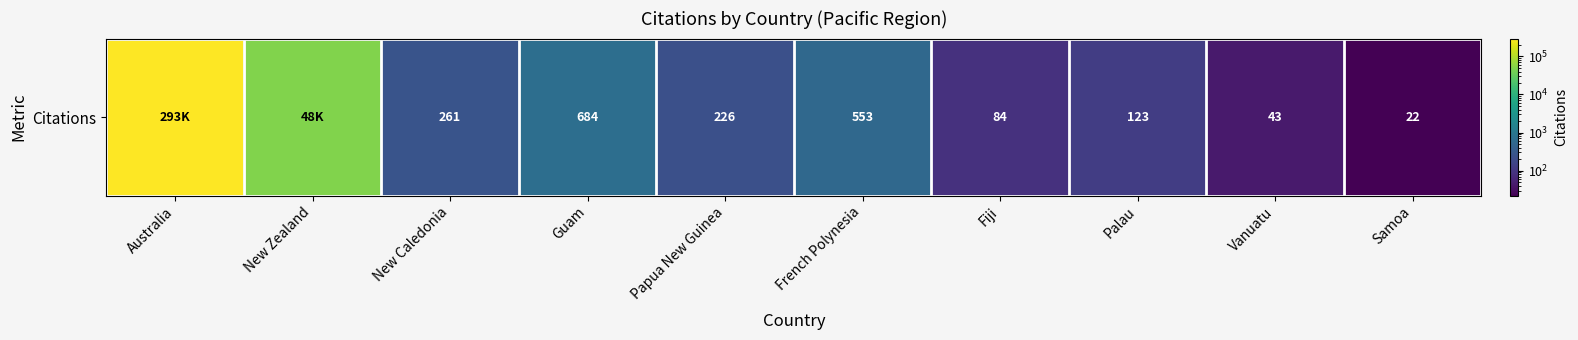

Is it true that the value at Australia is 292986?

True